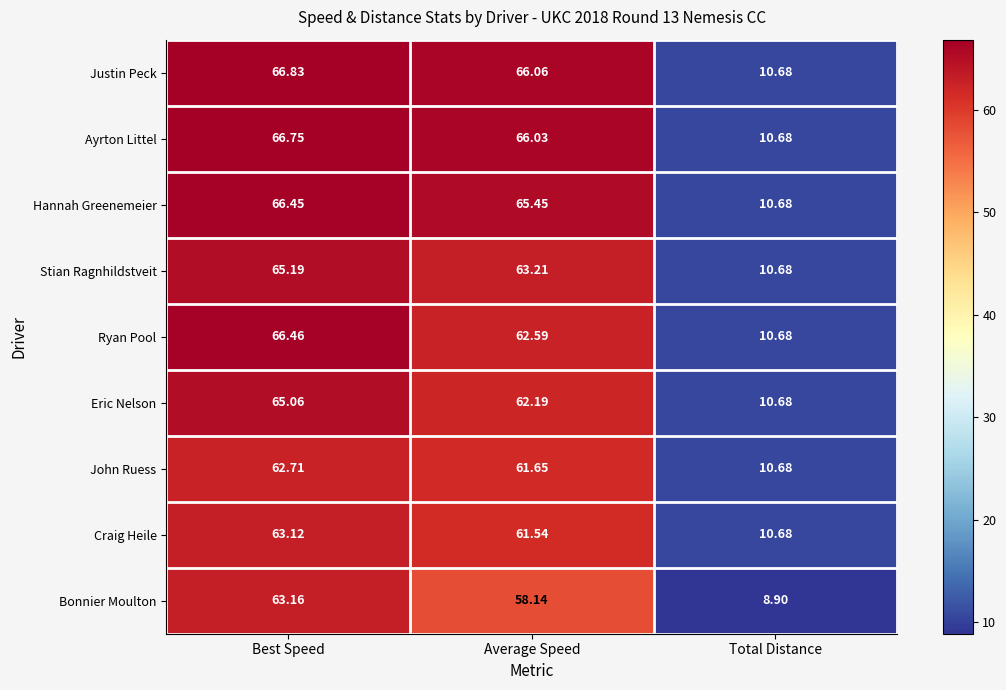

Which label corresponds to the largest value in the chart?

Best Speed